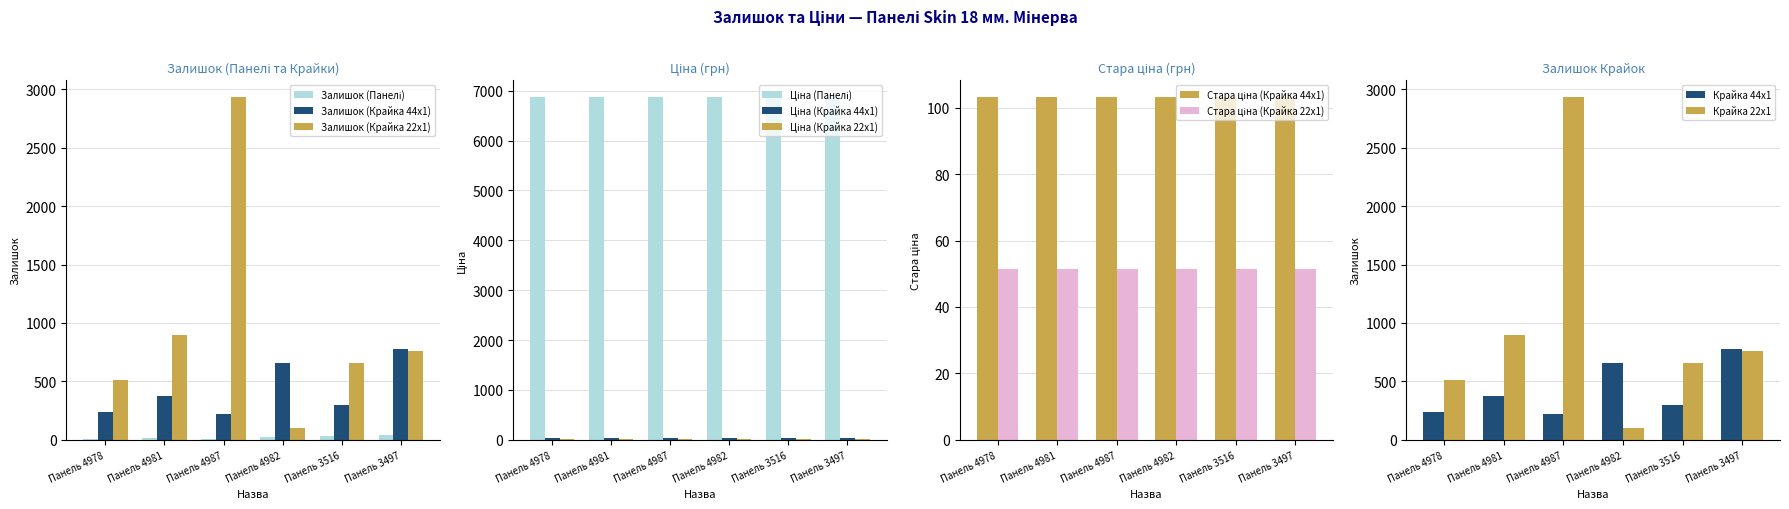

Is the value of Залишок (Крайка 22x1) at Панель 4981 greater than the value of Залишок (Панелі) at Панель 4987?

Yes